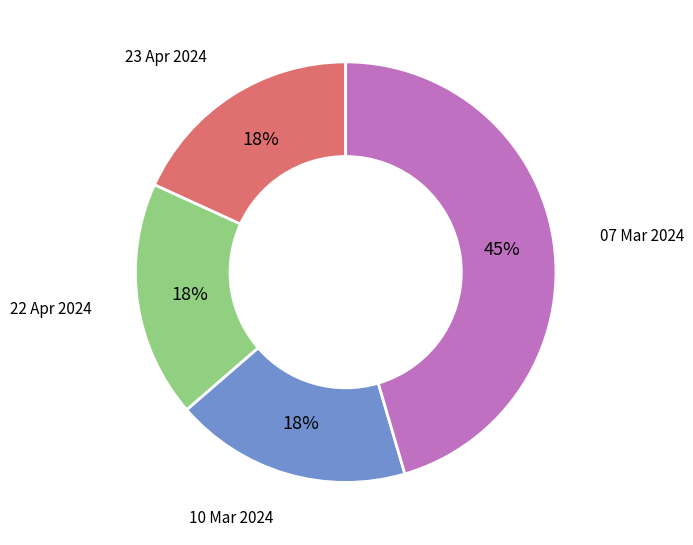

Between 07 Mar 2024 and 10 Mar 2024, which is larger?

07 Mar 2024